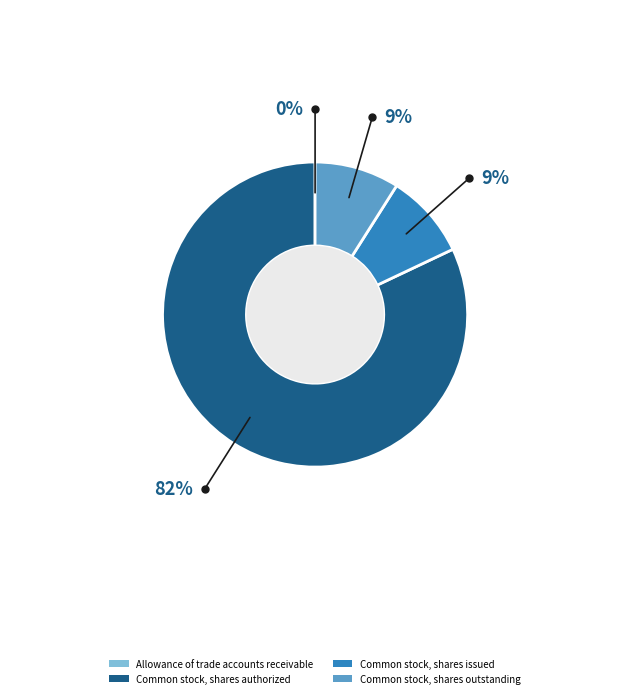

Which category has the biggest portion of the pie?

Common stock, shares authorized